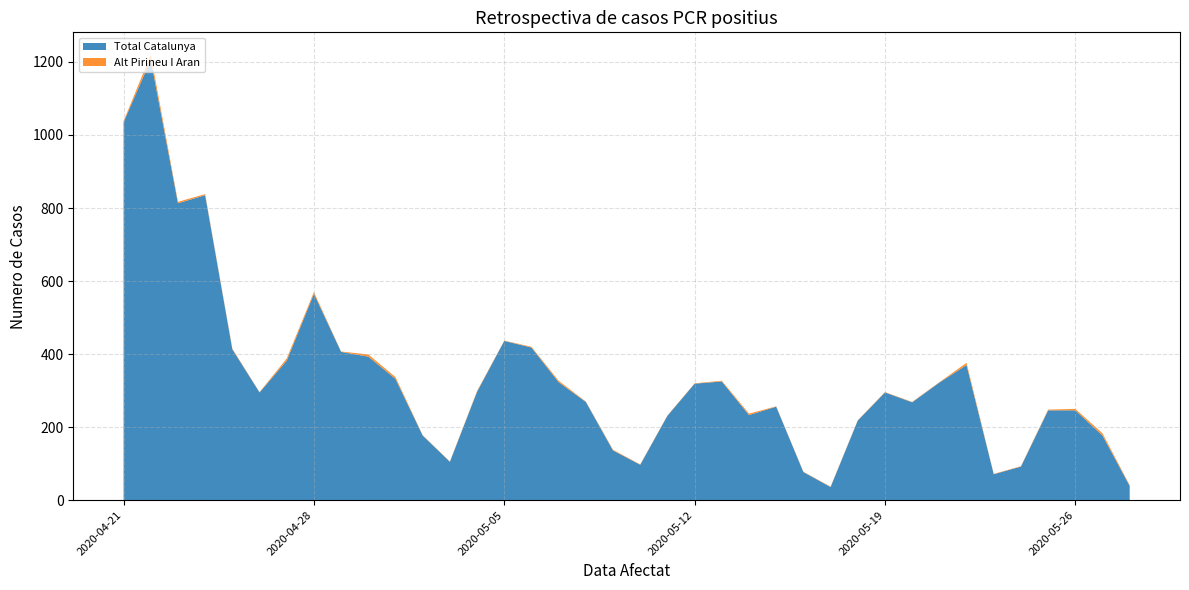

Reading left to right, extract all data points from this chart.

Total Catalunya: 2020-05-28=39	2020-05-27=177	2020-05-26=246	2020-05-25=246	2020-05-24=92	2020-05-23=71	2020-05-22=370	2020-05-21=322	2020-05-20=268	2020-05-19=295	2020-05-18=218	2020-05-17=36	2020-05-16=77	2020-05-15=256	2020-05-14=233	2020-05-13=325	2020-05-12=319	2020-05-11=231	2020-05-10=97	2020-05-09=136	2020-05-08=269	2020-05-07=323	2020-05-06=418	2020-05-05=436	2020-05-04=297	2020-05-03=105	2020-05-02=177	2020-05-01=332	2020-04-30=393	2020-04-29=406	2020-04-28=565	2020-04-27=382	2020-04-26=295	2020-04-25=413	2020-04-24=835	2020-04-23=813	2020-04-22=1206	2020-04-21=1035
Alt Pirineu I Aran: 2020-05-28=2	2020-05-27=6	2020-05-26=4	2020-05-25=2	2020-05-24=1	2020-05-23=1	2020-05-22=6	2020-05-21=1	2020-05-20=1	2020-05-19=1	2020-05-18=1	2020-05-17=1	2020-05-16=1	2020-05-15=1	2020-05-14=4	2020-05-13=2	2020-05-12=1	2020-05-11=1	2020-05-10=1	2020-05-09=2	2020-05-08=1	2020-05-07=4	2020-05-06=2	2020-05-05=1	2020-05-04=2	2020-05-03=1	2020-05-02=1	2020-05-01=5	2020-04-30=6	2020-04-29=1	2020-04-28=5	2020-04-27=6	2020-04-26=1	2020-04-25=2	2020-04-24=3	2020-04-23=4	2020-04-22=14	2020-04-21=3